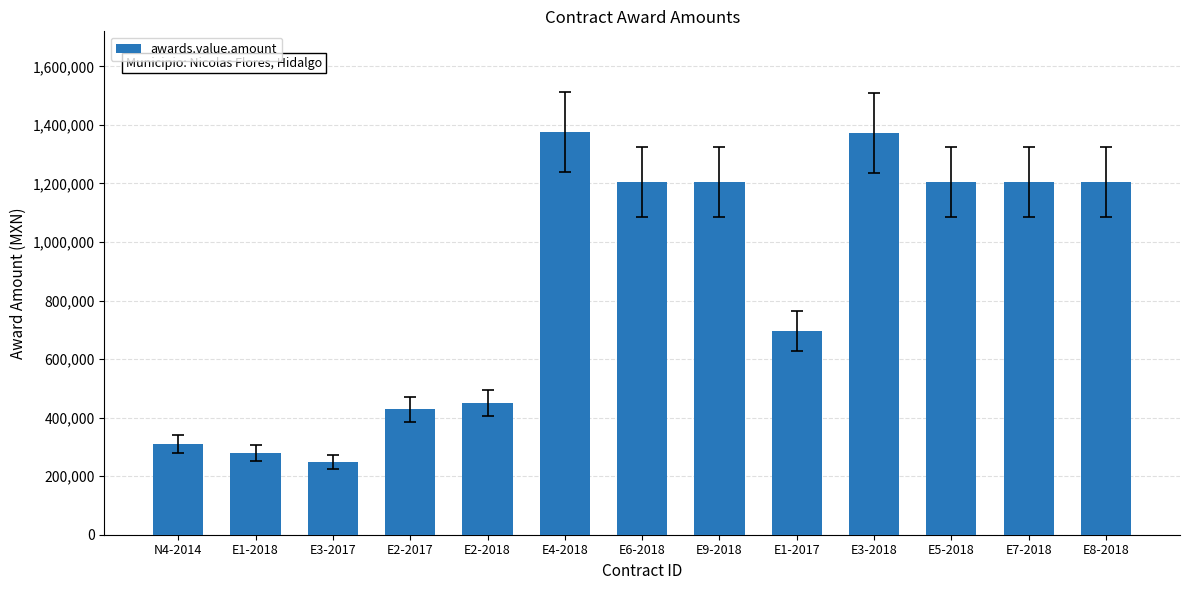

What is the sum of the values at E3-2017 and E3-2018?

1622292.3